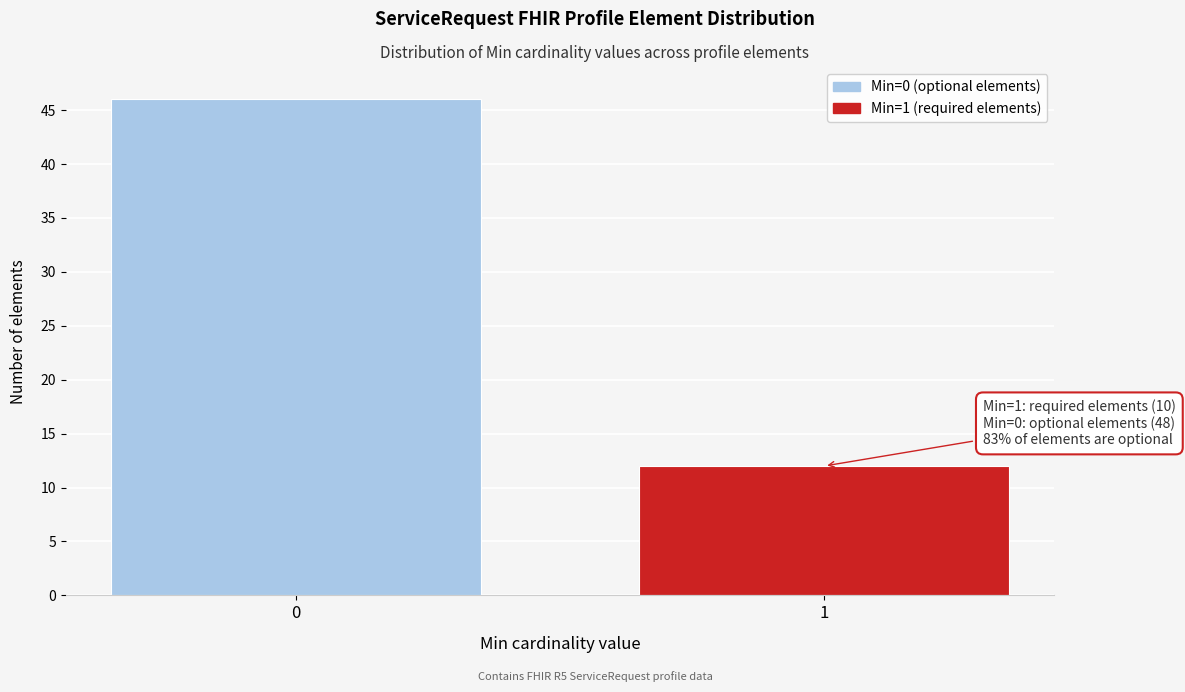

Reading right to left, list all the values displayed in this chart.

12	46